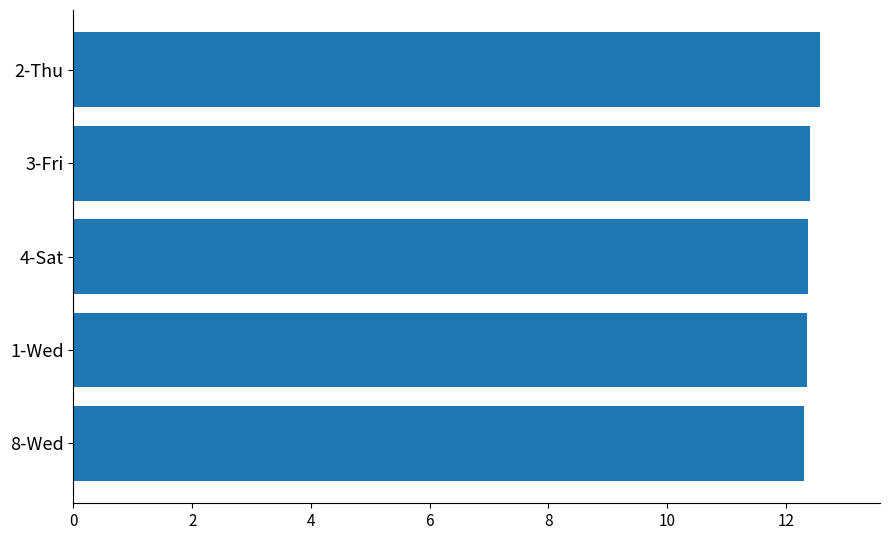

Does the chart contain any negative values?

No